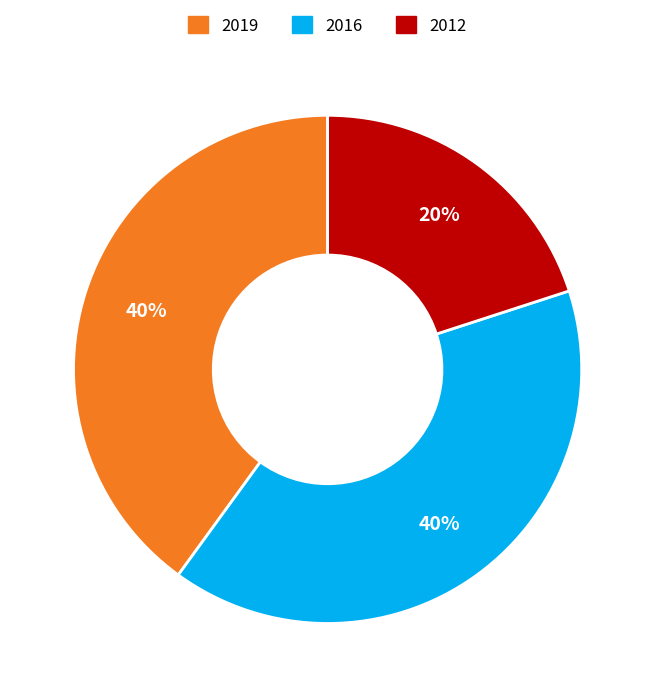

To the nearest percent, what is the average slice percentage?

33%